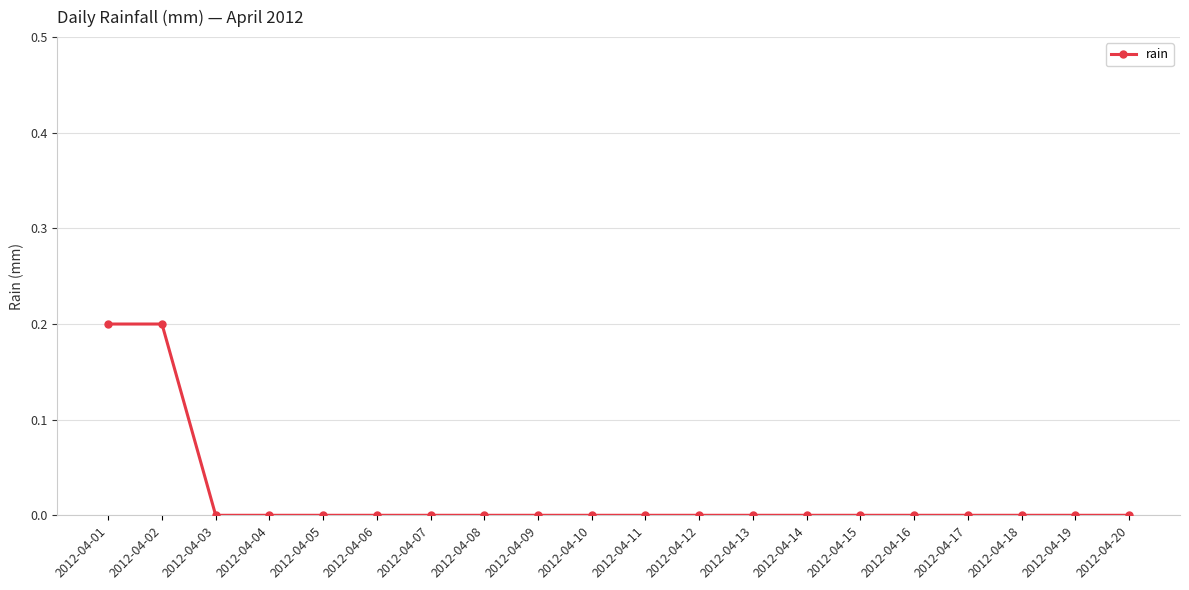

Count the values in the range 0 to 1.

20